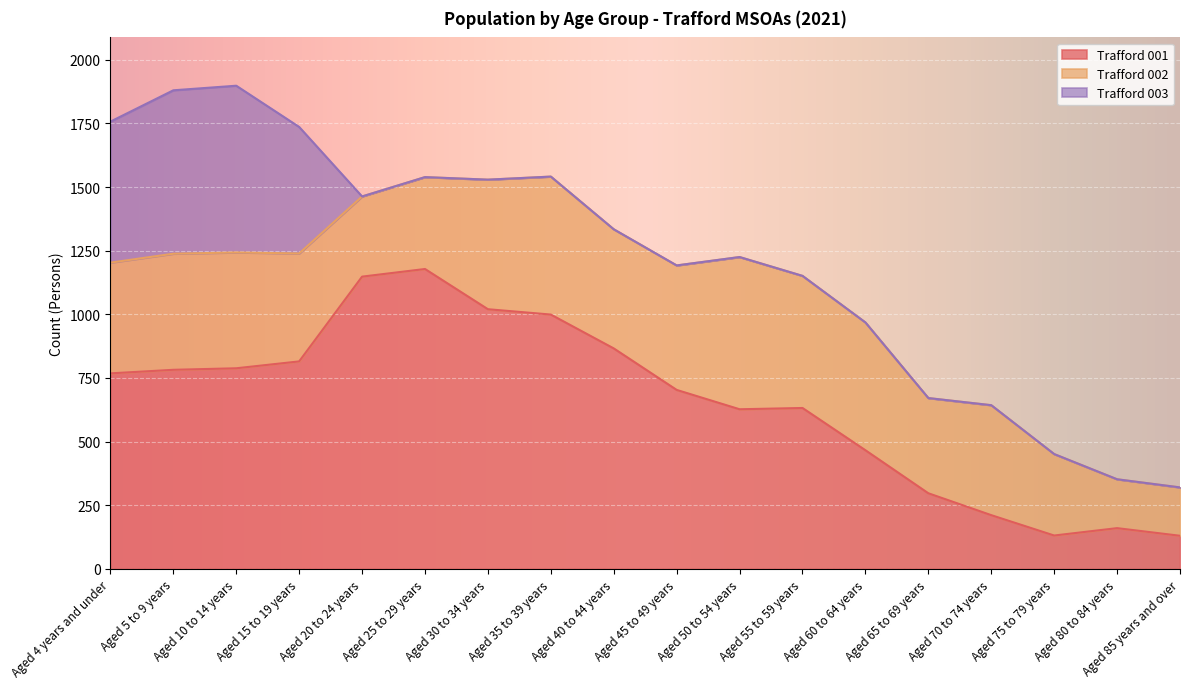

True or false: Trafford 001 and Trafford 002 cross at least once.

True